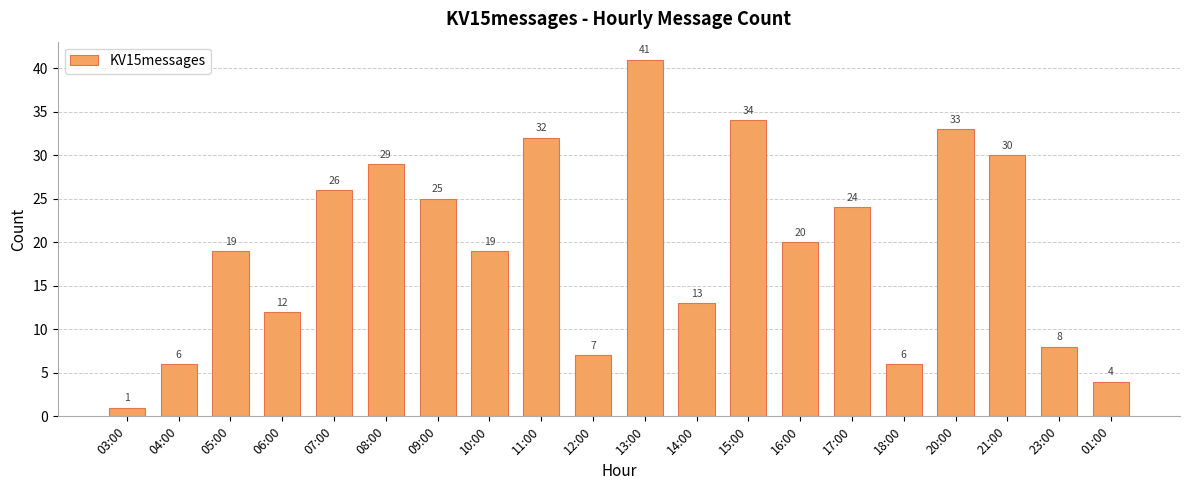

What is the change in value from 05:00 to 08:00?

+10